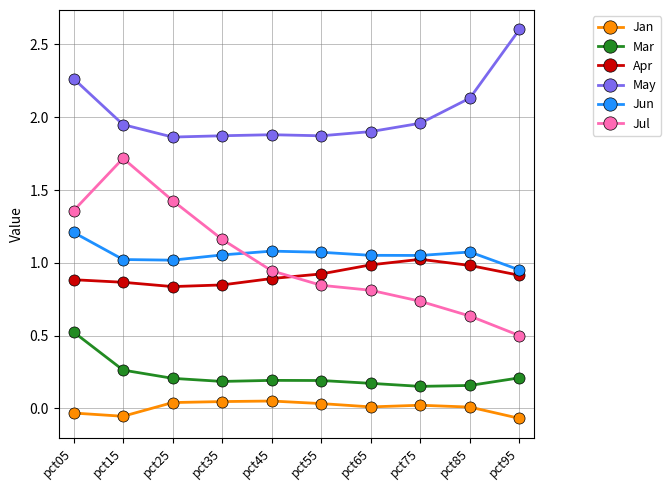

True or false: Apr and May intersect in this chart.

False